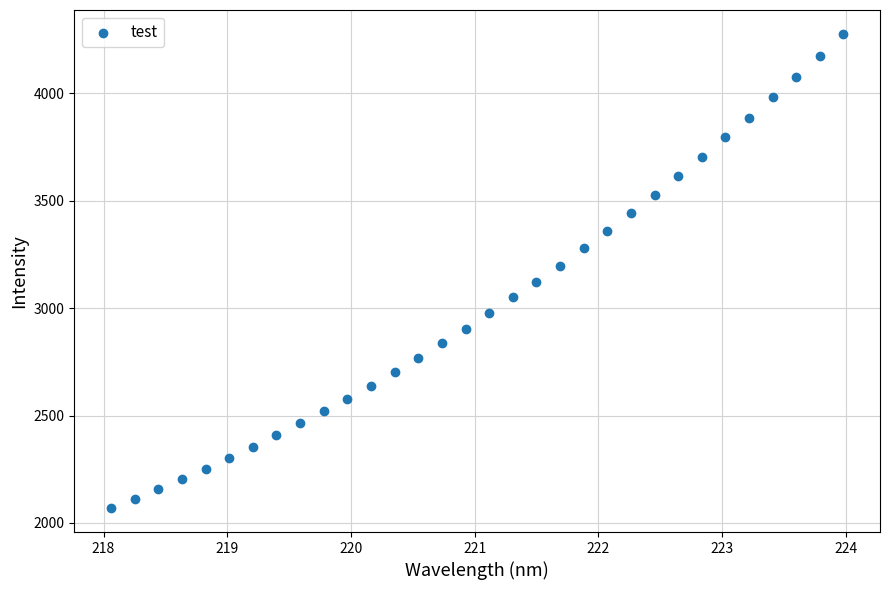

What is the range of X values (max minus min)?

5.9